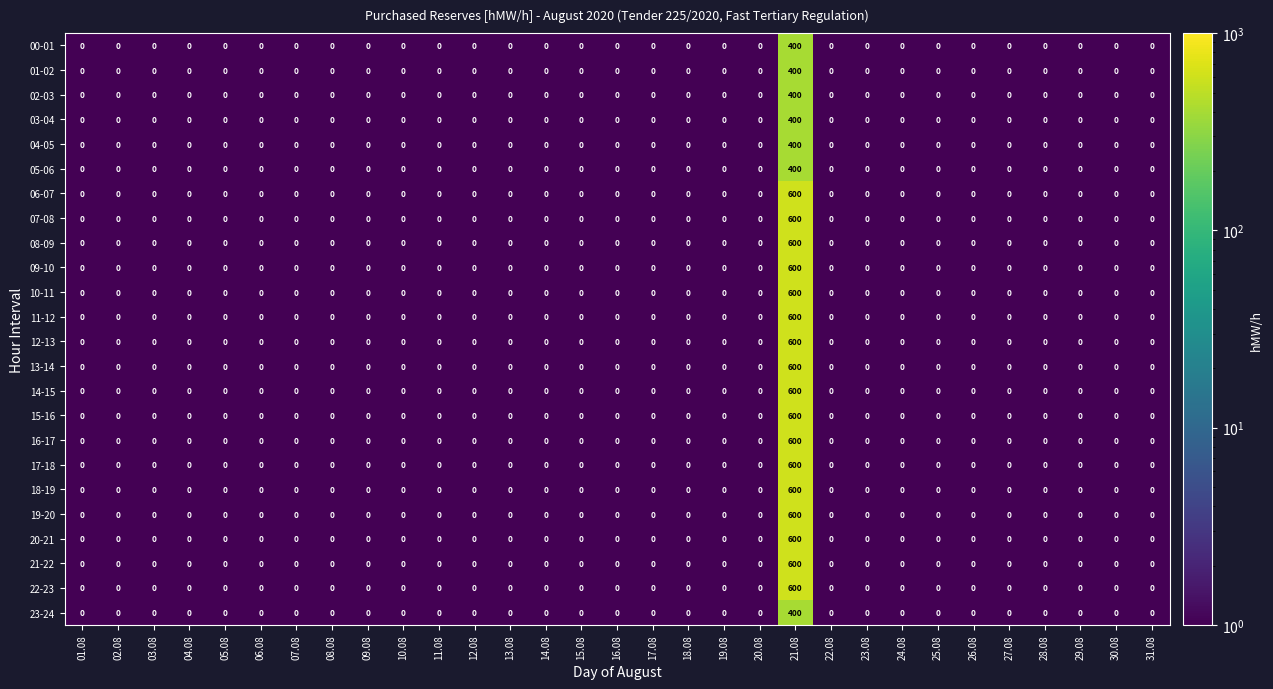

The 01-02 series shows 0 at 03.08. True or false?

True